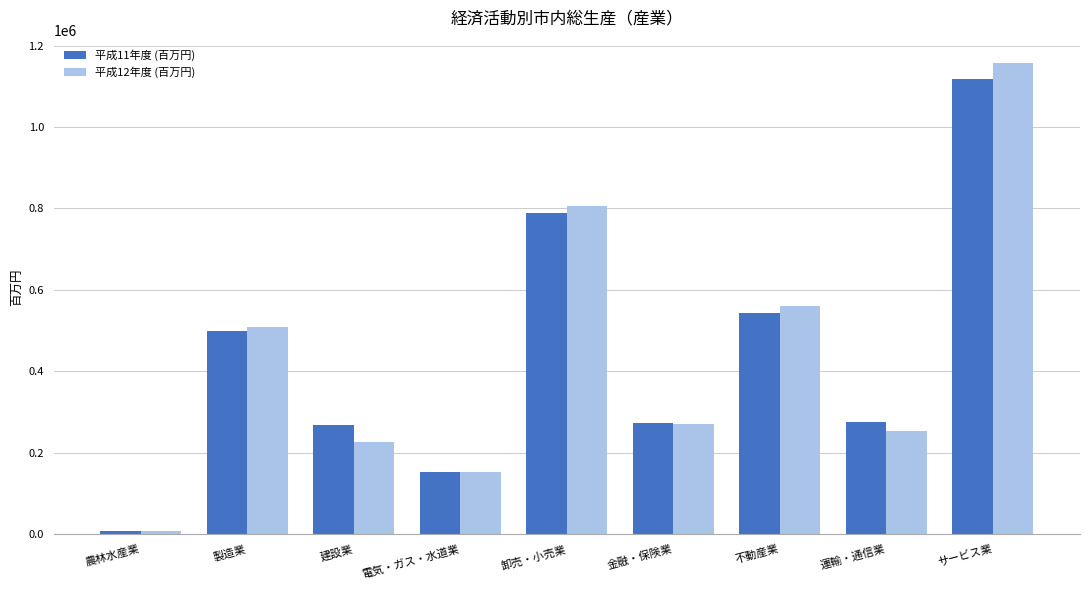

Rank the categories by 平成12年度 (百万円) value from highest to lowest.

サービス業, 卸売・小売業, 不動産業, 製造業, 金融・保険業, 運輸・通信業, 建設業, 電気・ガス・水道業, 農林水産業